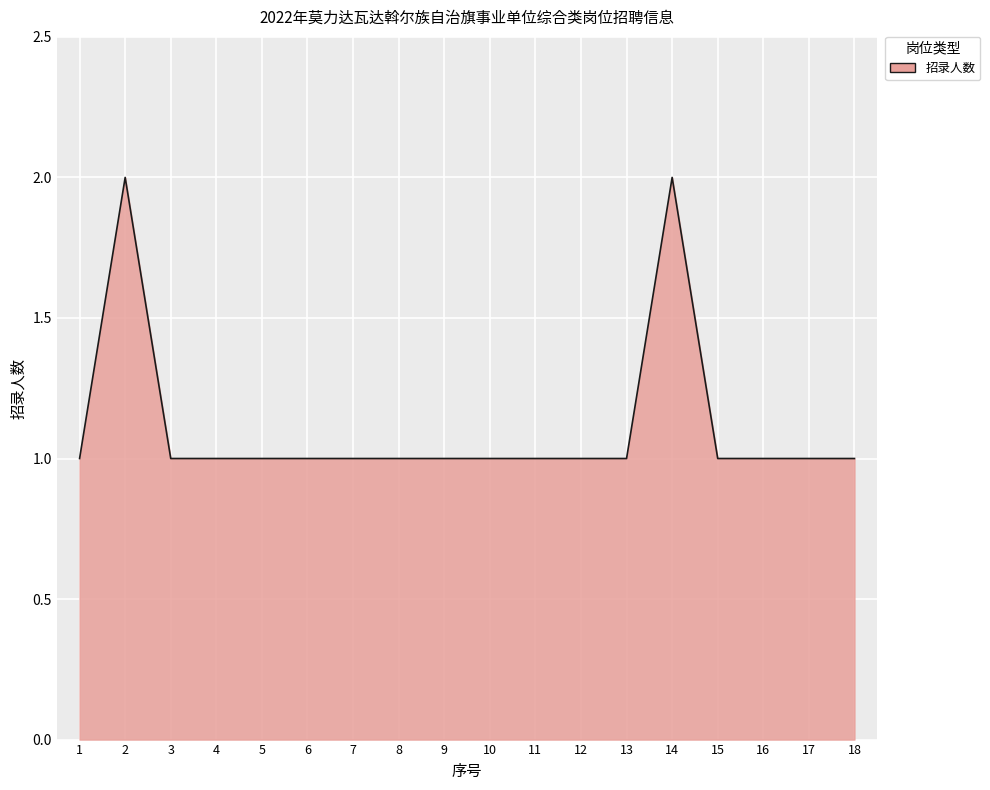

Approximately how many times larger is the value at 2 compared to 1?

2.0